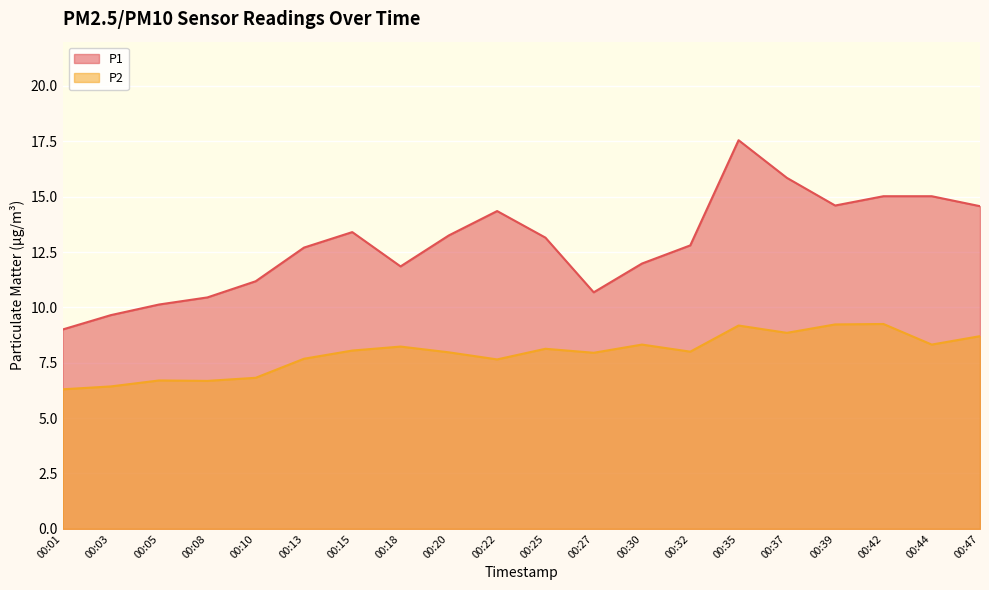

True or false: P2 and P1 cross at least once.

False